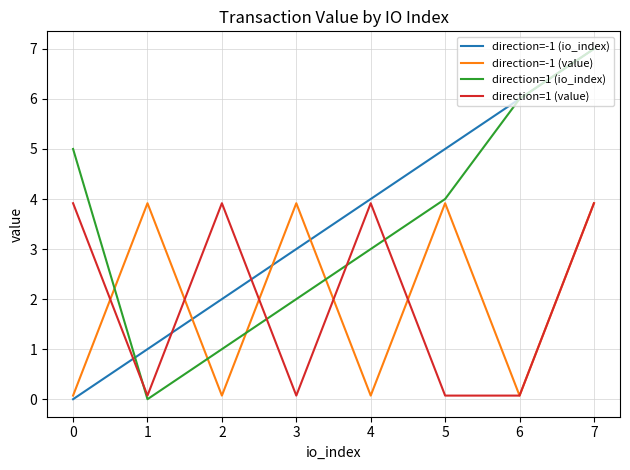

Reading left to right, transcribe all the data shown in this chart.

direction=-1 (io_index): 0.0	1.0	2.0	3.0	4.0	5.0	6.0	7.0
direction=-1 (value): 0.1	3.9	0.1	3.9	0.1	3.9	0.1	3.9
direction=1 (io_index): 5.0	0.0	1.0	2.0	3.0	4.0	6.0	7.0
direction=1 (value): 3.9	0.1	3.9	0.1	3.9	0.1	0.1	3.9